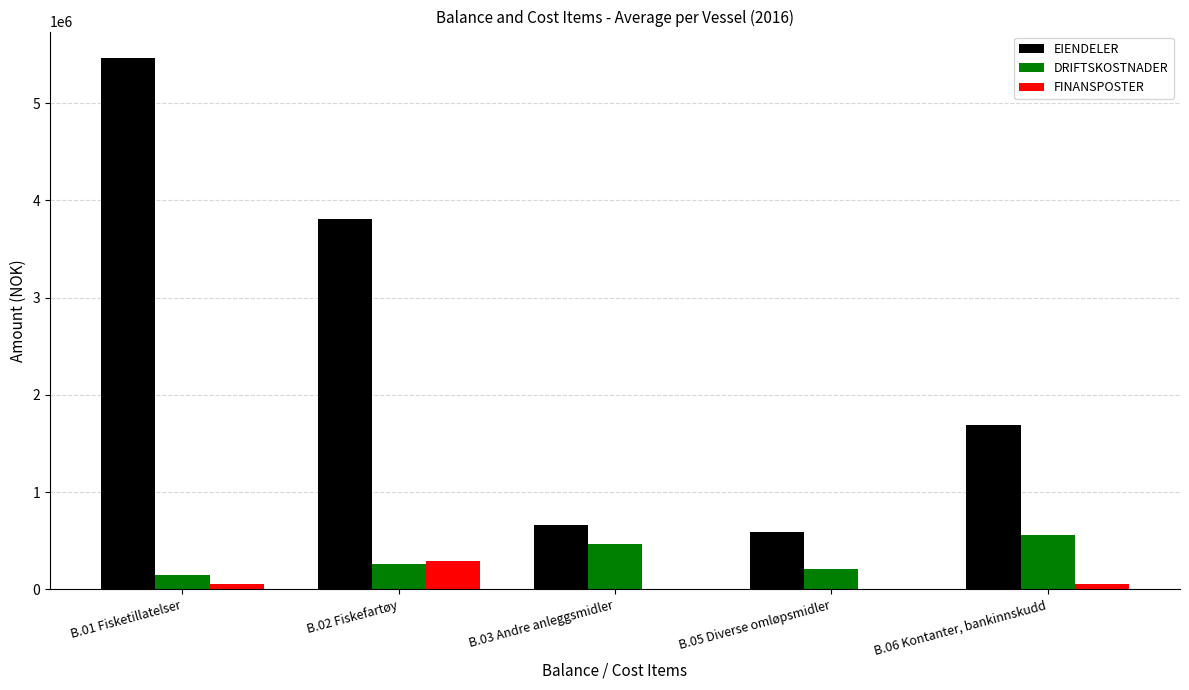

The value of FINANSPOSTER at B.02 Fiskefartøy is 292034.0. True or false?

True